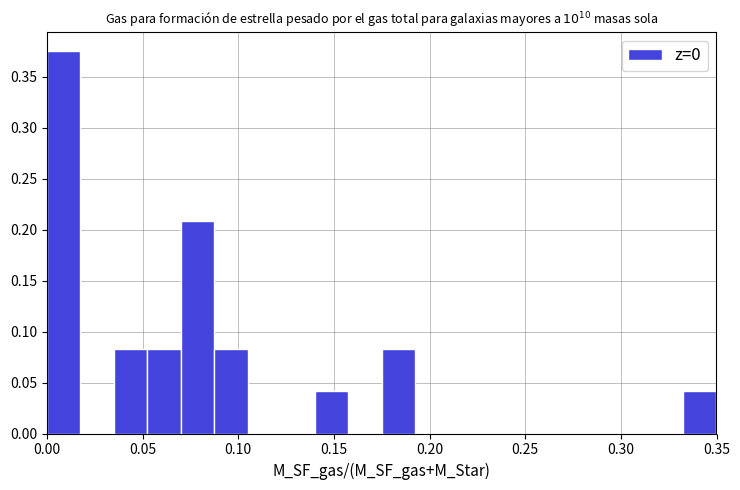

Read against the x-axis, roughly where is the centre of the tallest bar?

0.010